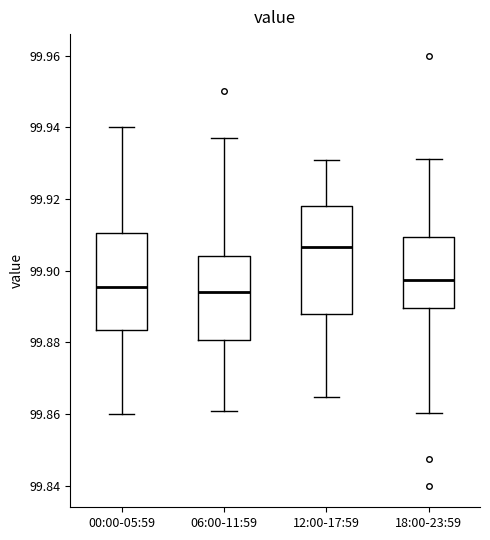

Which box is the tallest, from its lower edge to its upper edge?

12:00-17:59